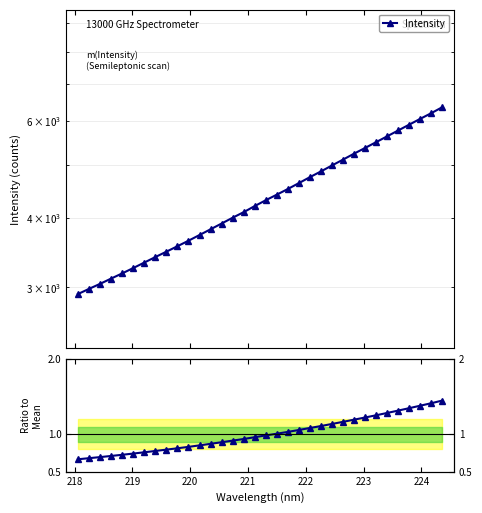

Is it true that the value at 20 is 1.7?

False